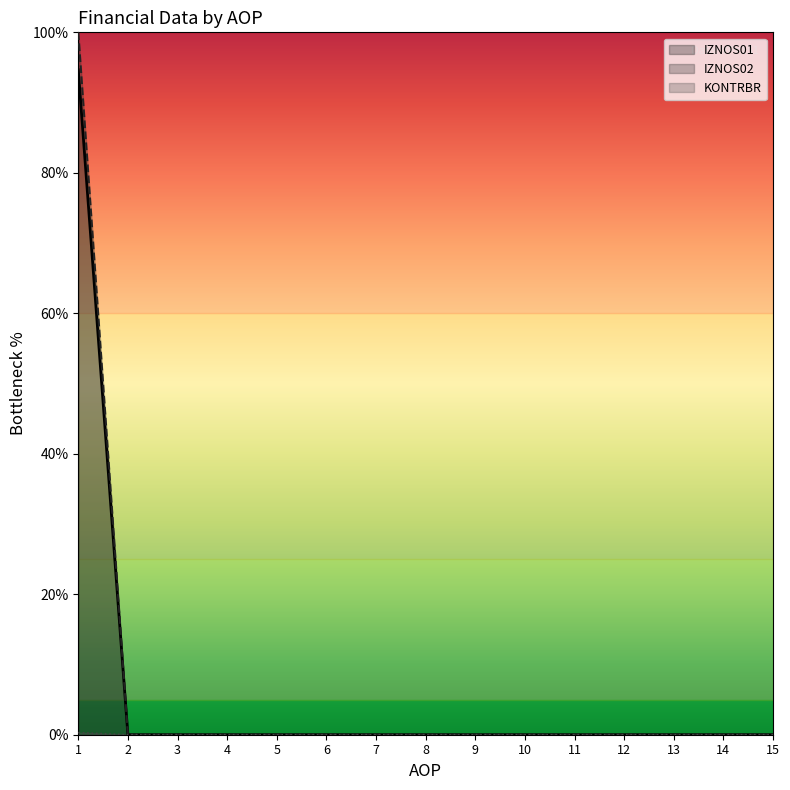

Rank the series by their maximum value, from highest to lowest.

IZNOS01, IZNOS02, KONTRBR